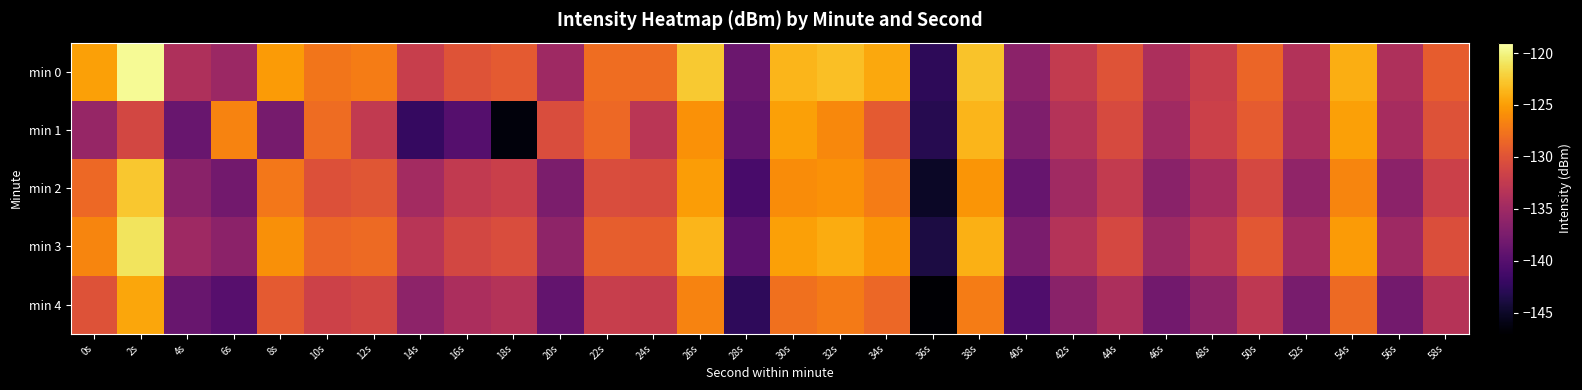

What is the difference between the highest and lowest values at 58s?

4.1